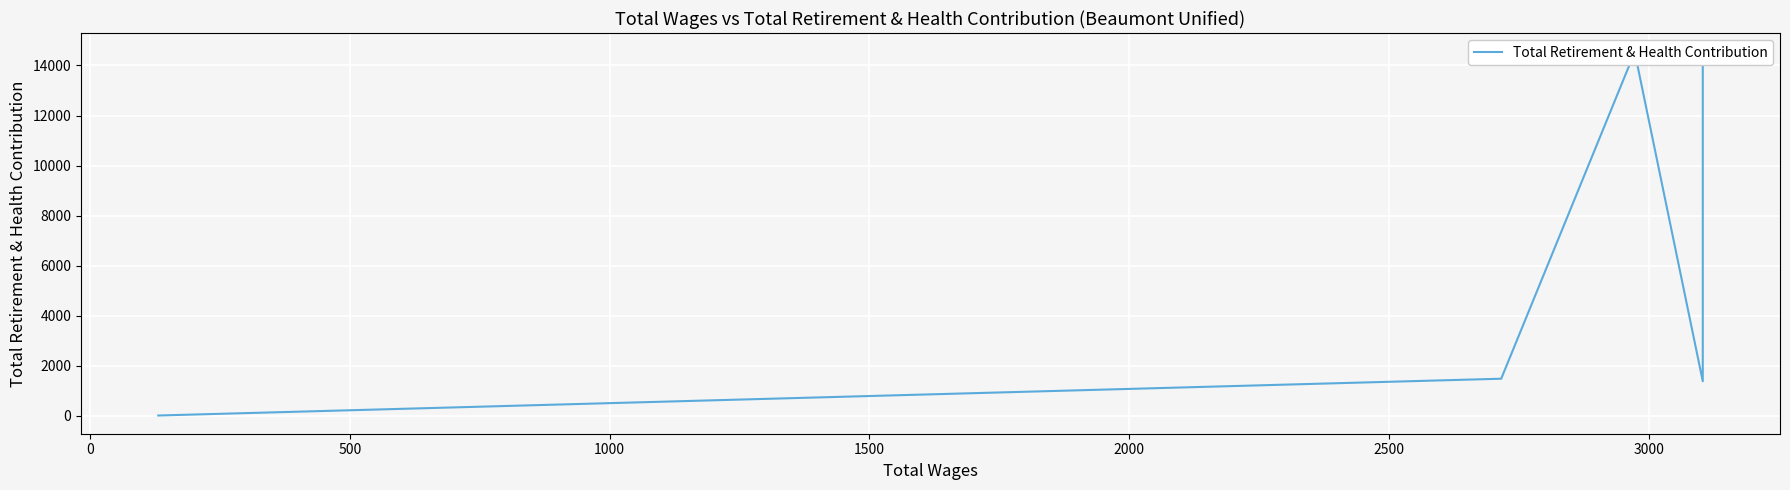

True or false: the data has more than 2 interior local peaks.

False